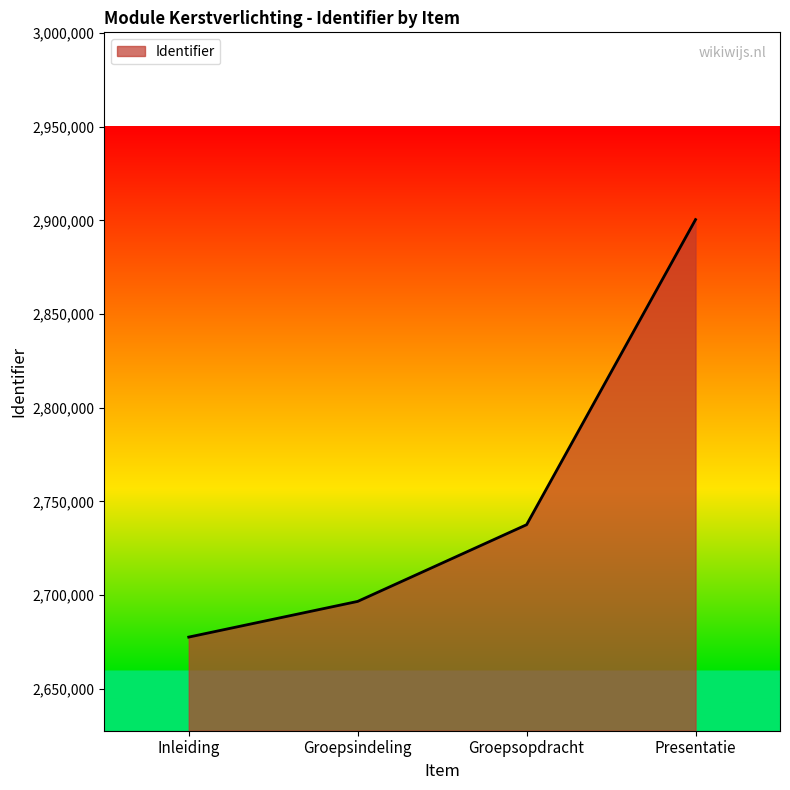

Rank the categories by value from lowest to highest.

Inleiding, Groepsindeling, Groepsopdracht, Presentatie